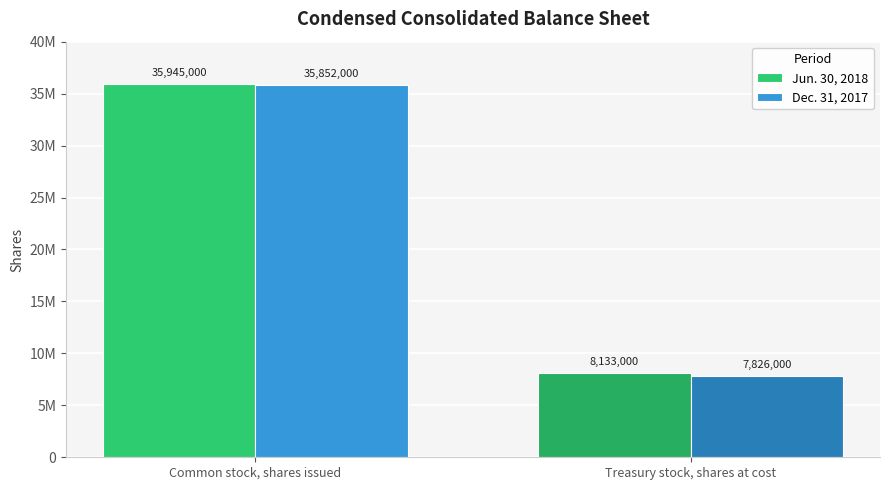

Reading left to right, list all the values displayed in this chart.

Jun. 30, 2018: Common stock, shares issued=35945000	Treasury stock, shares at cost=8133000
Dec. 31, 2017: Common stock, shares issued=35852000	Treasury stock, shares at cost=7826000